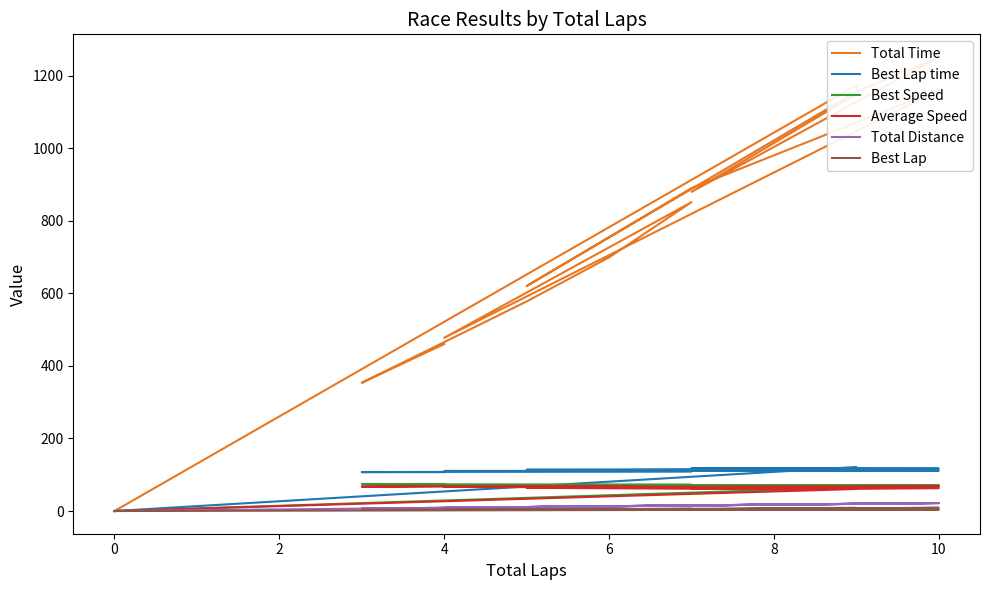

Which category has the highest value across all series?

10